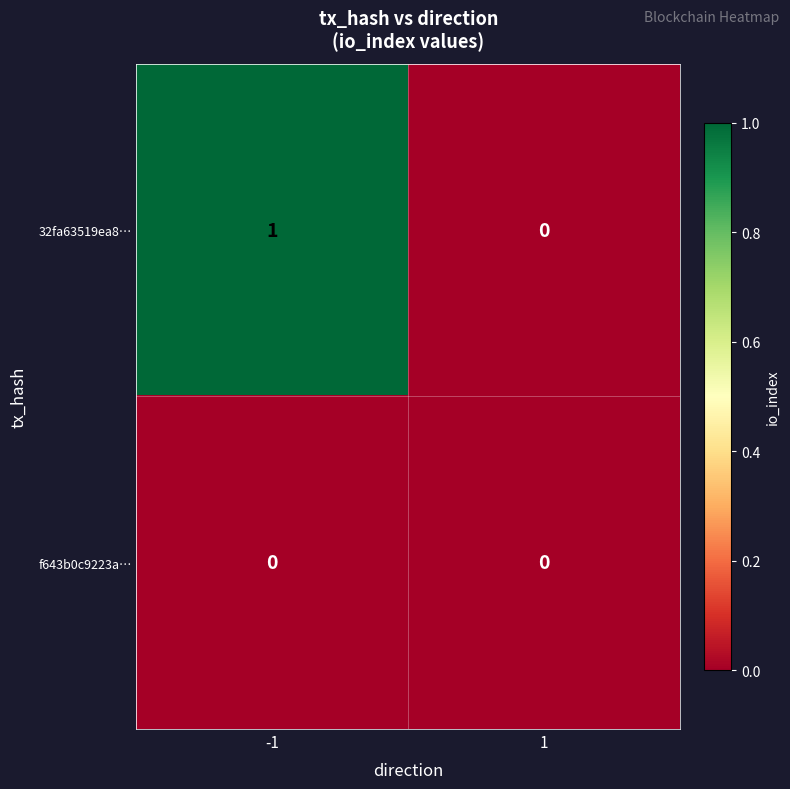

Rank the categories by 32fa63519ea8… value from highest to lowest.

-1, 1